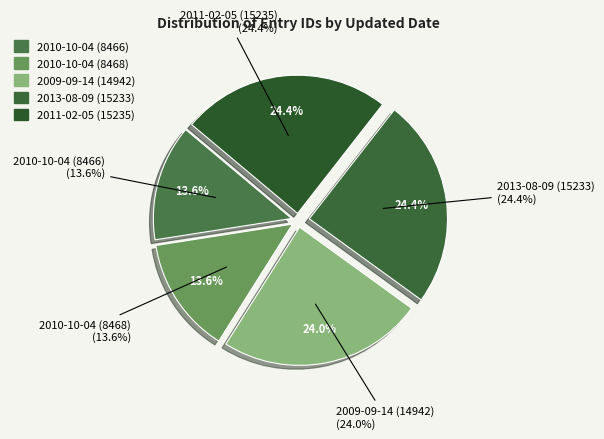

True or false: 2011-02-05 (15235) accounts for 37% of the total.

False